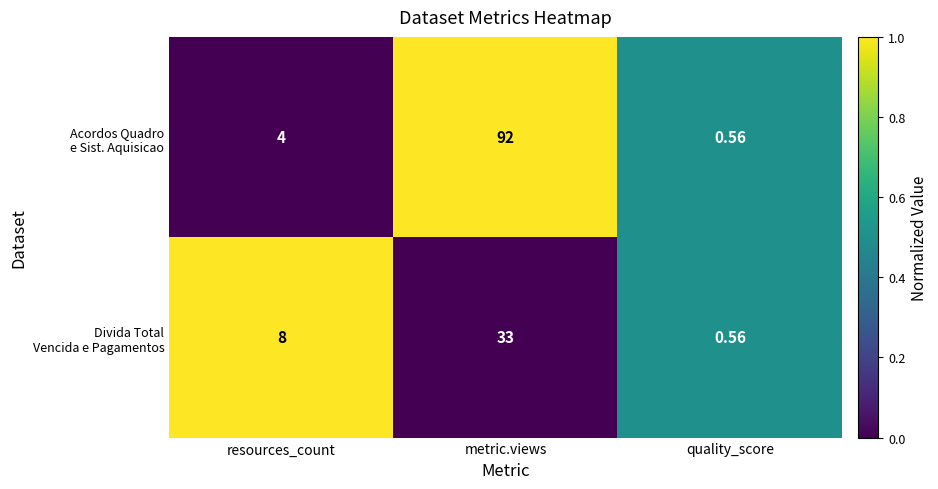

At which category does the chart reach its peak across all series?

metric.views